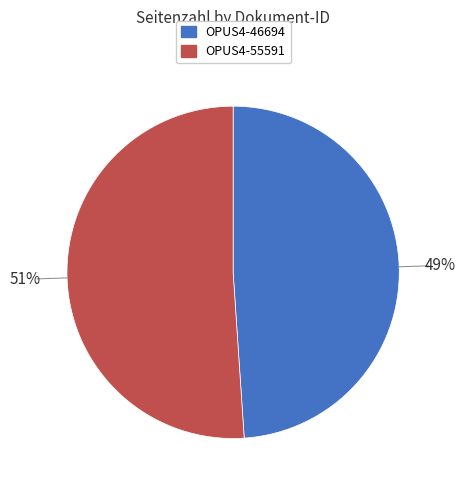

To the nearest percent, what is the combined percentage of OPUS4-46694 and OPUS4-55591?

100%